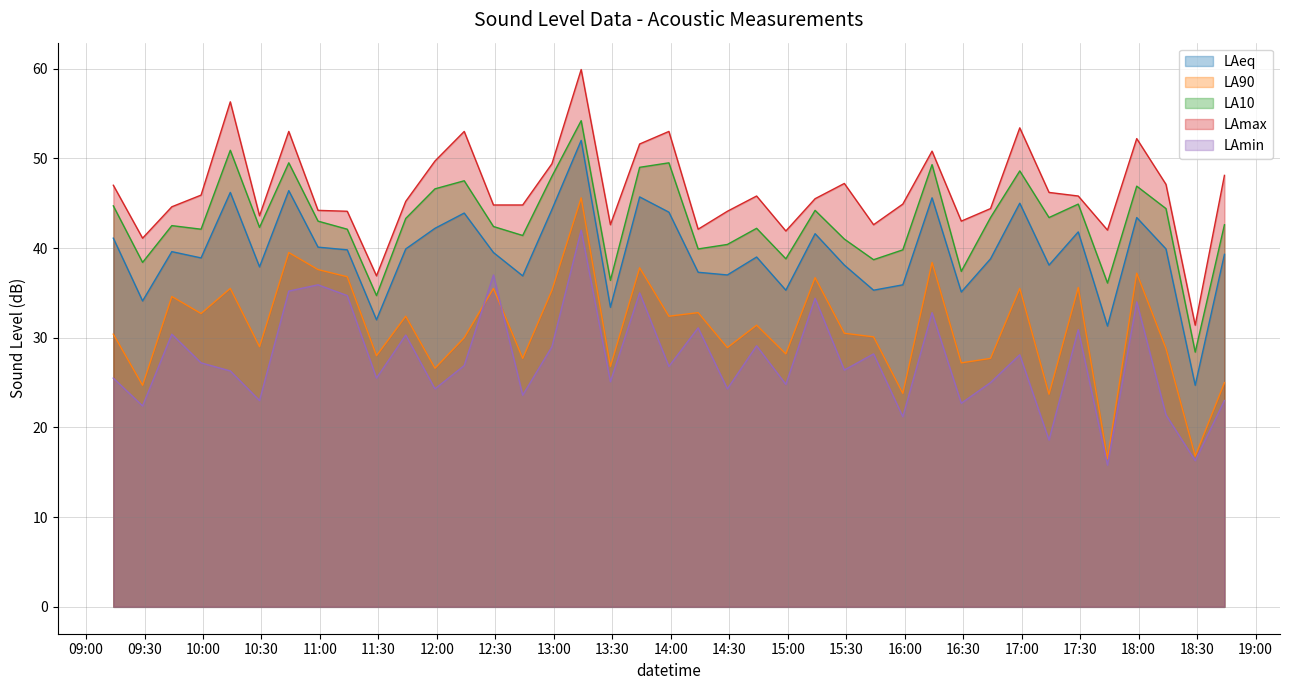

Rank the series by their maximum value, from lowest to highest.

LAmin, LA90, LAeq, LA10, LAmax